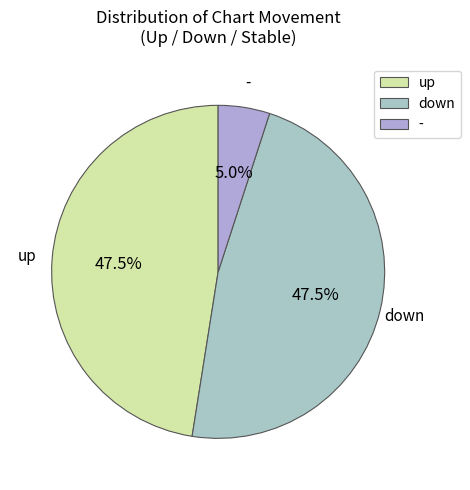

True or false: up accounts for 26% of the total.

False